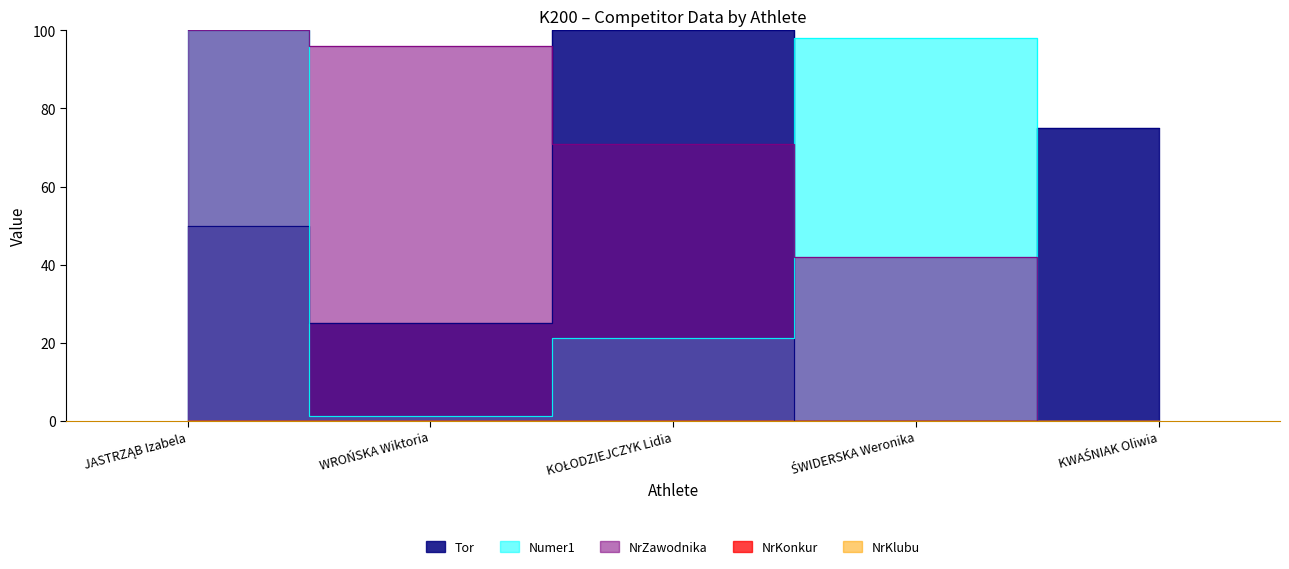

At which category does Tor reach its first local peak?

KOŁODZIEJCZYK Lidia